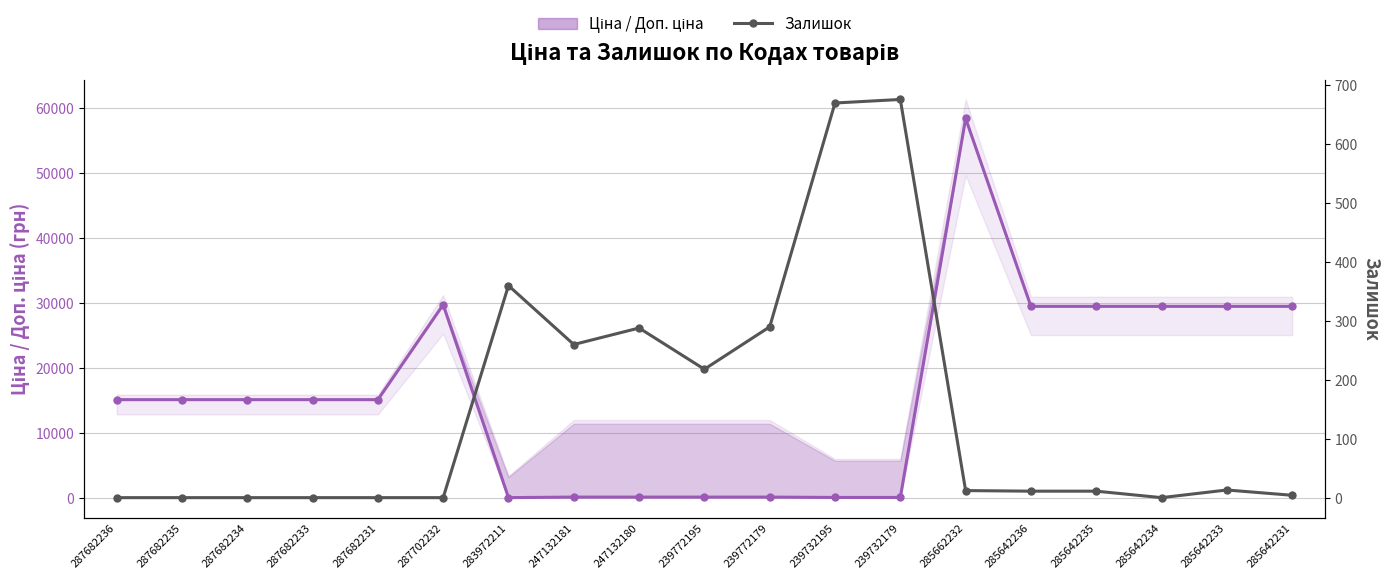

At which category is the sum across all series the highest?

285662232